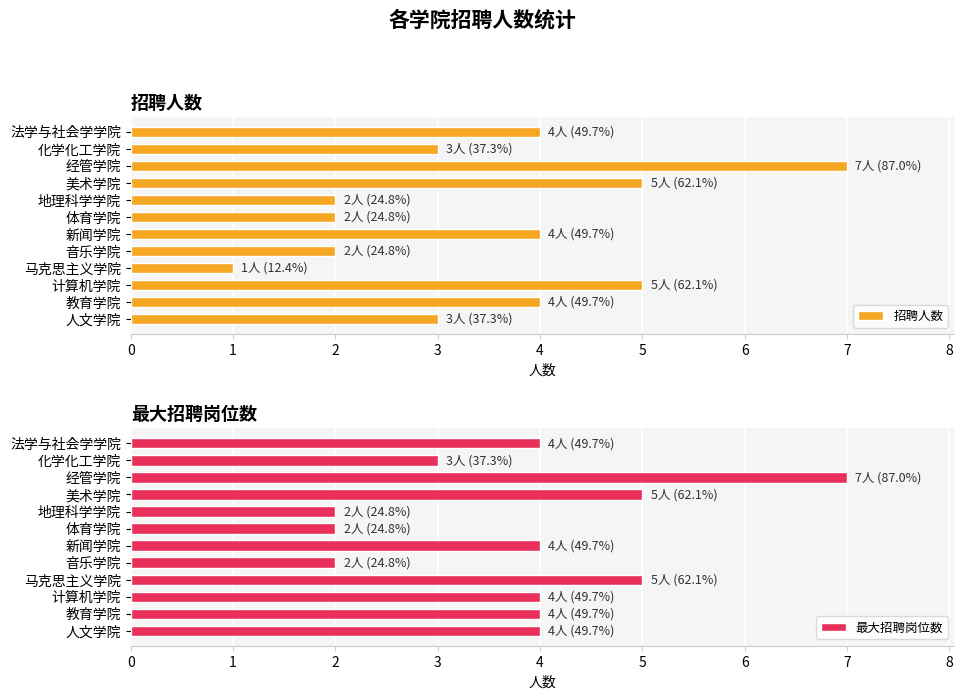

What value does the 招聘人数 series have at 教育学院?

4